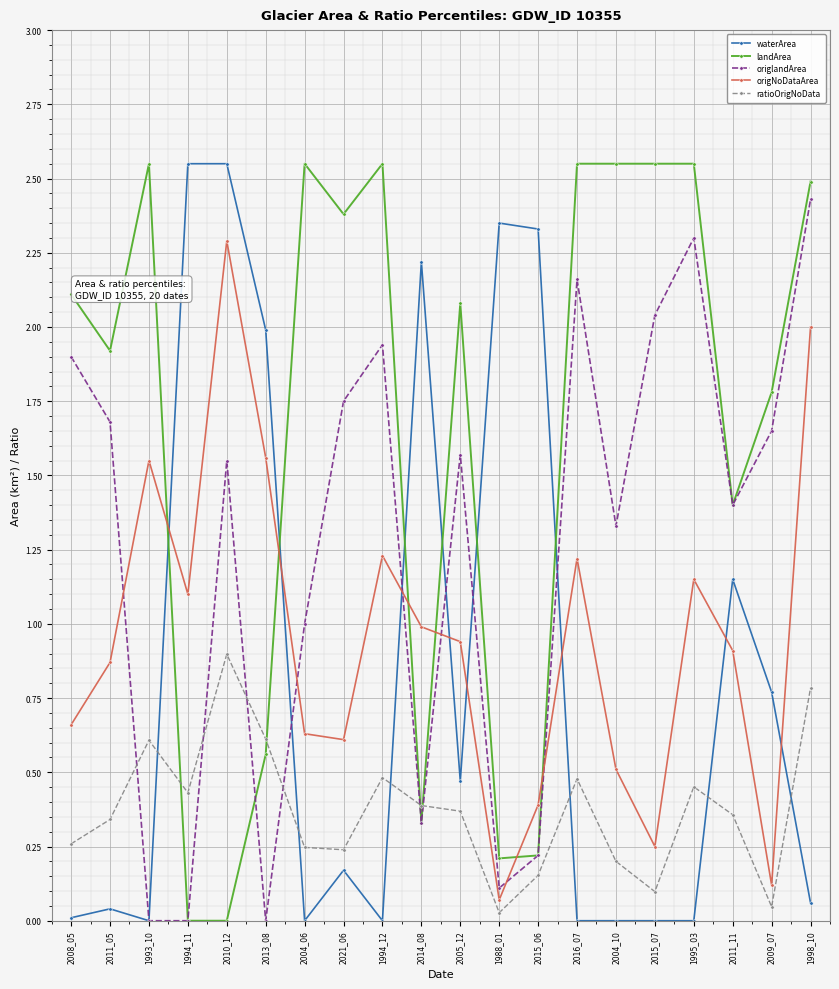

Between 1994_12 and 1995_03, which series saw the biggest shift?

origlandArea